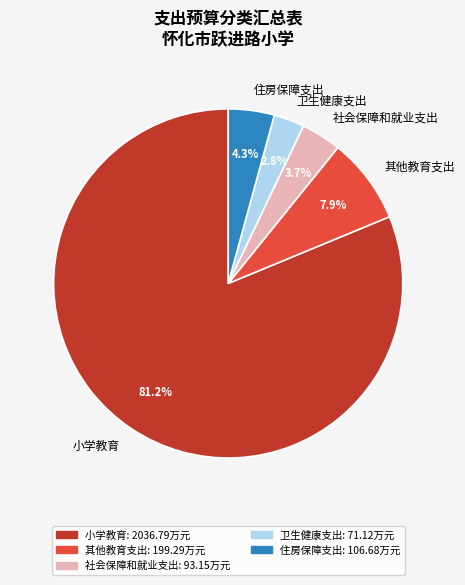

How many segments does this pie chart have?

5